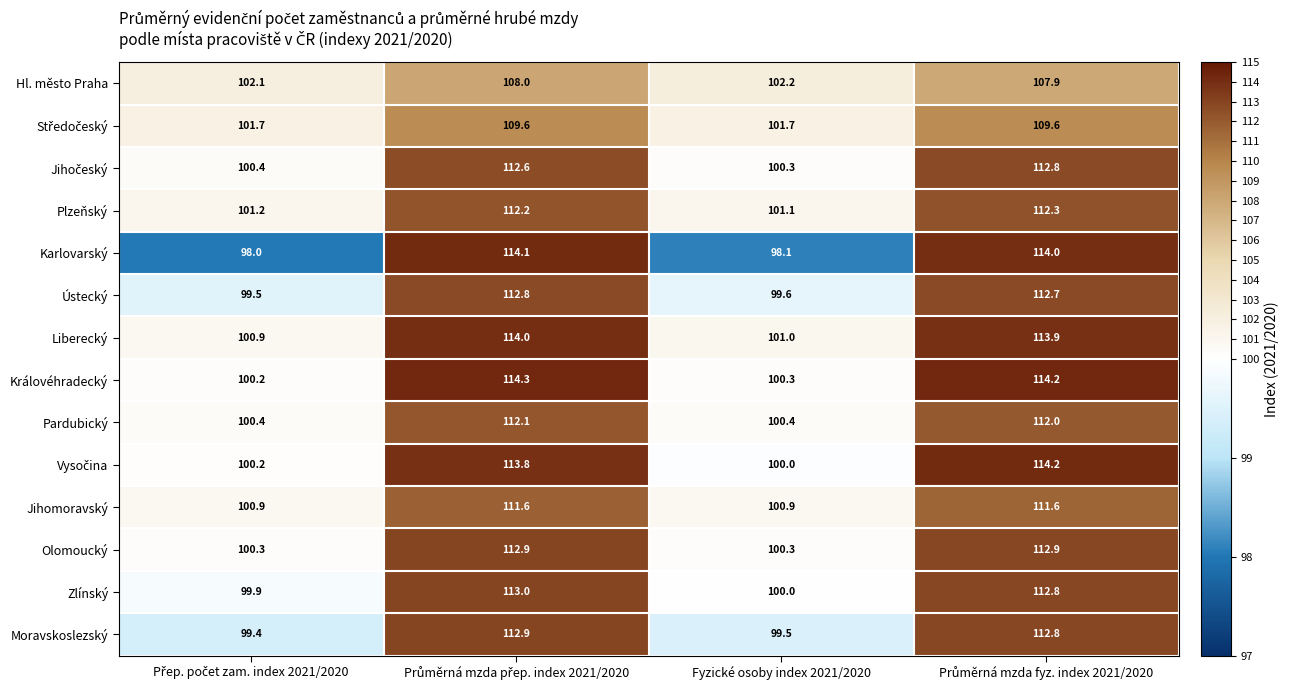

How many data points does each series have?

4